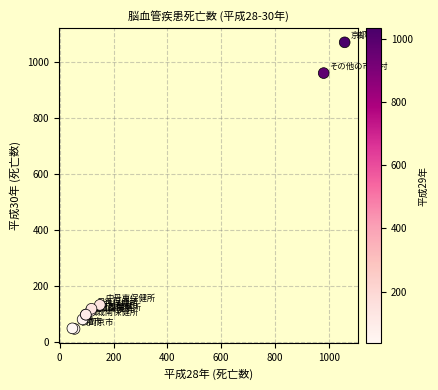

What Y value in the scatter plot is closest to 559?

962